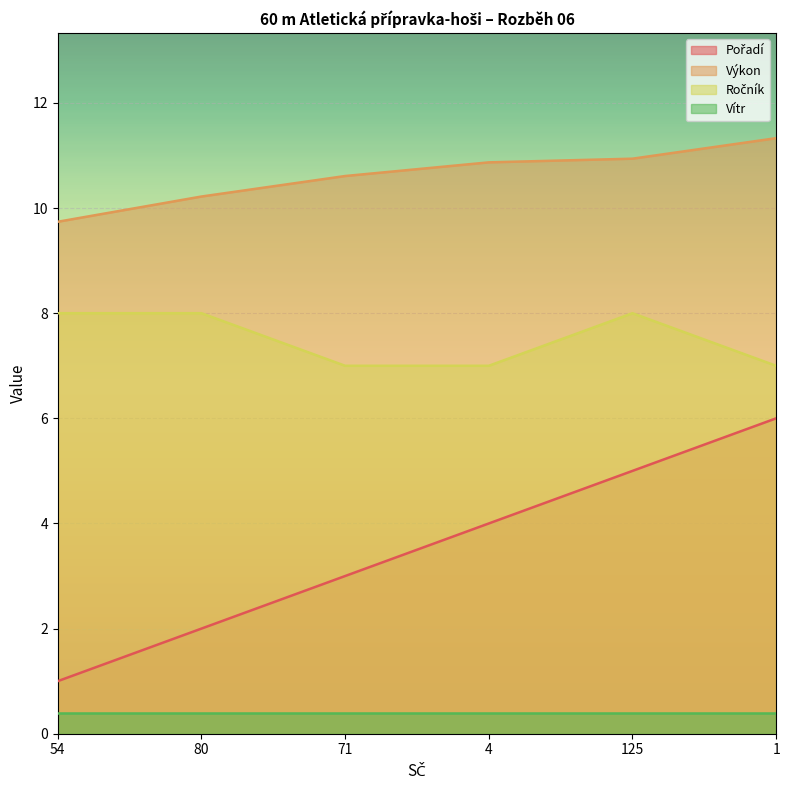

Does the chart display data point markers on the line(s)?

No